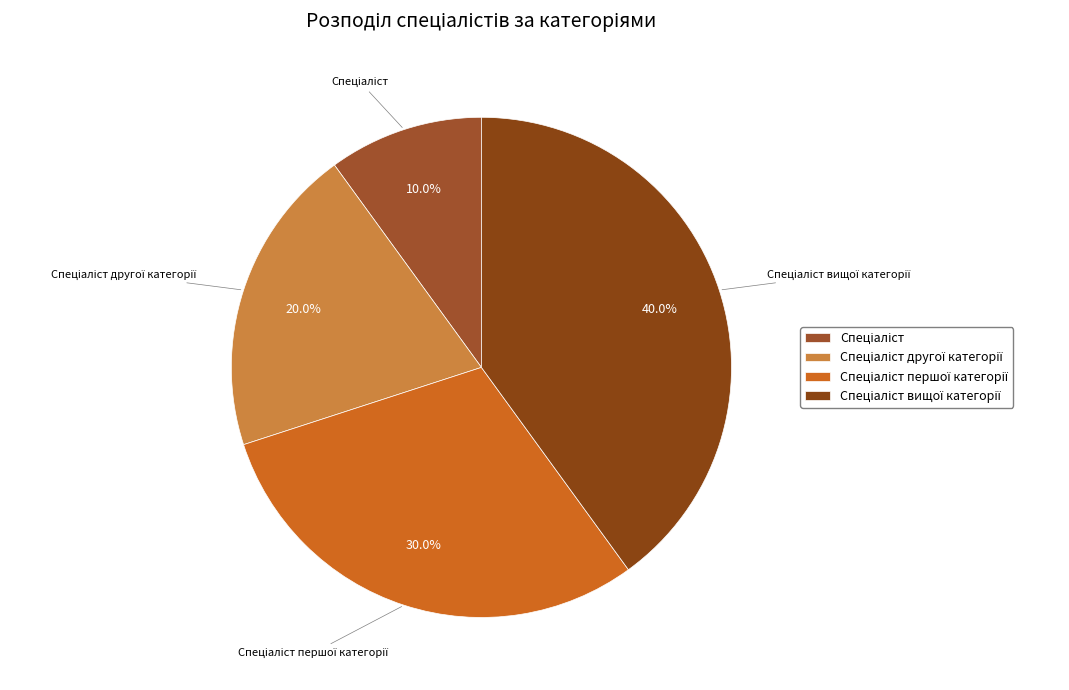

Does any single category account for the majority?

No